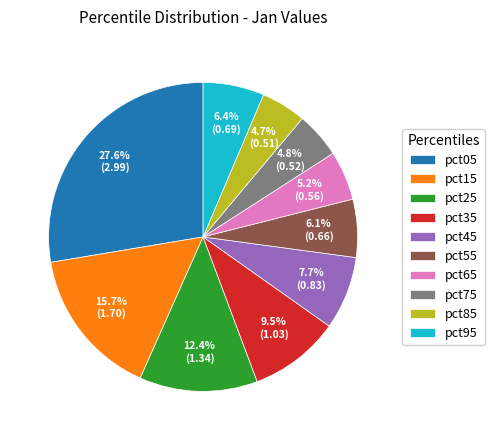

How many slices are in this pie chart?

10